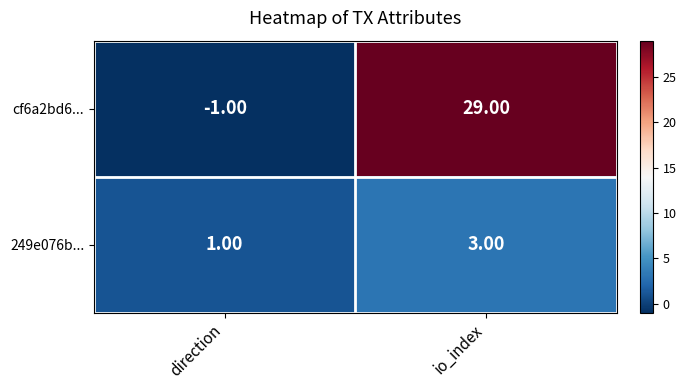

Which category has the highest value in the 249e076b... series?

io_index